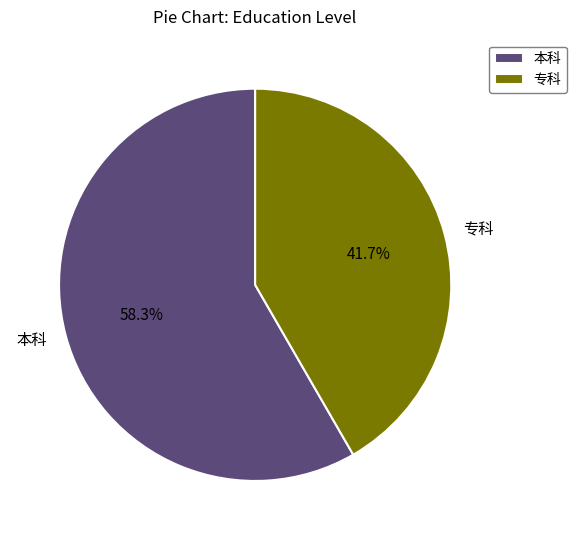

Rank the categories by value from lowest to highest.

专科, 本科